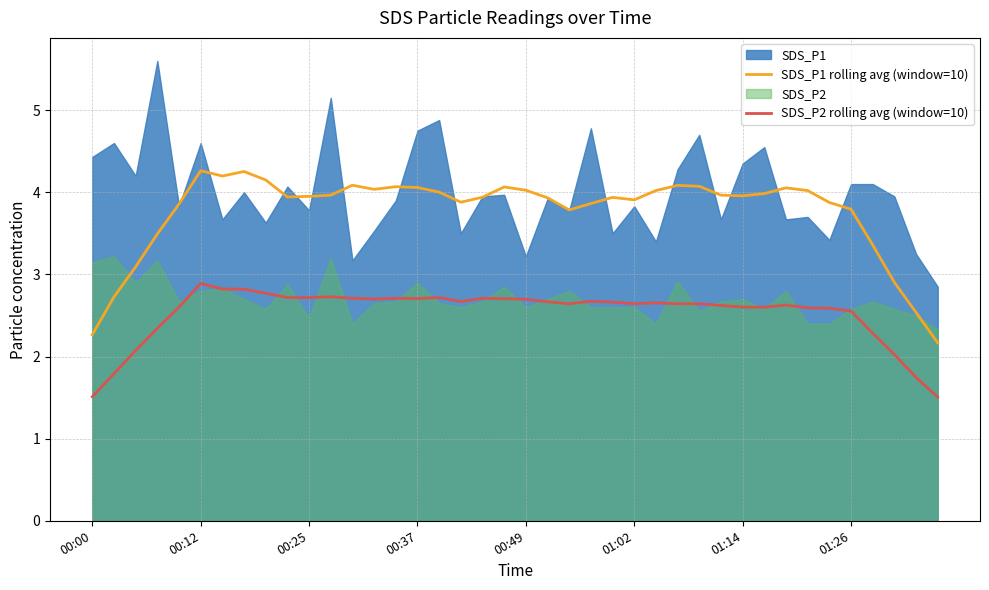

What is the maximum value for SDS_P1 rolling avg (window=10)?

4.3